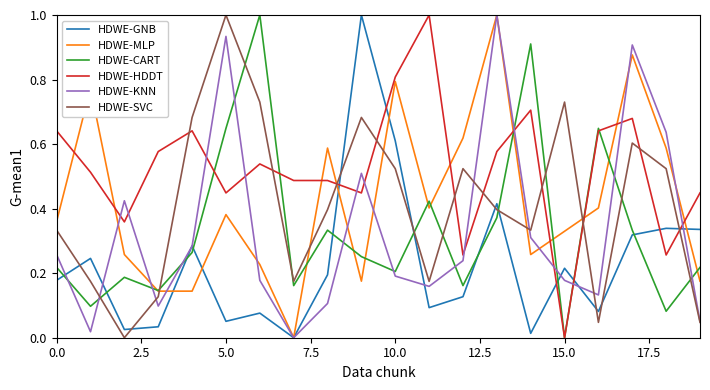

Does the chart have visible grid lines?

No